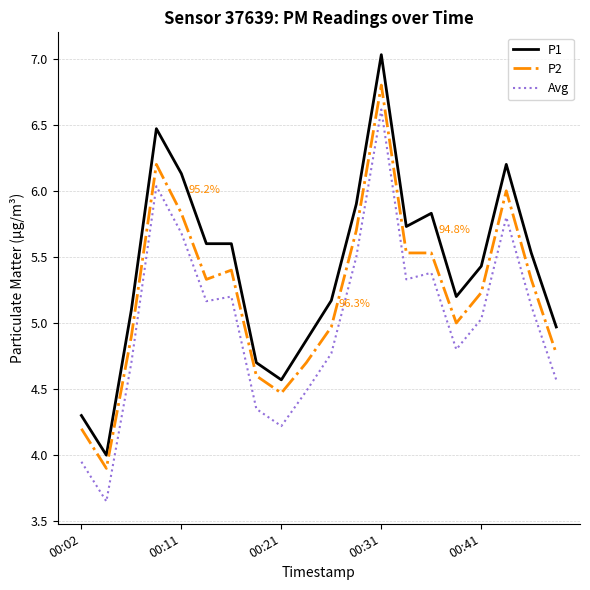

List the series in order of their peak value, lowest first.

Avg, P2, P1